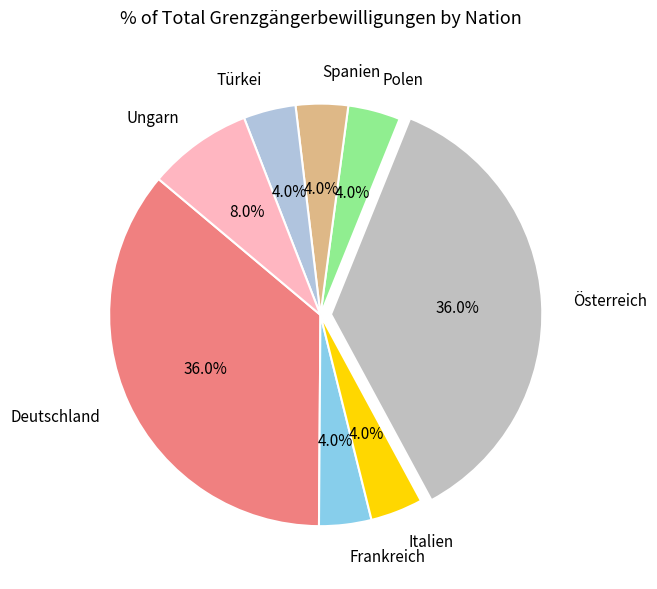

How many segments does this pie chart have?

8